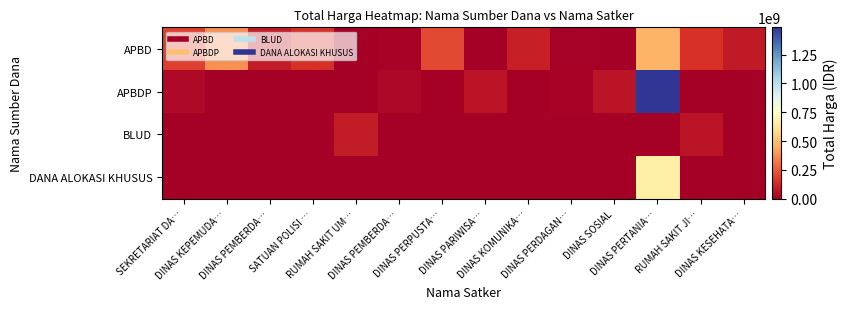

What is the total value across all series at DINAS PEMBERDA…?

87920000